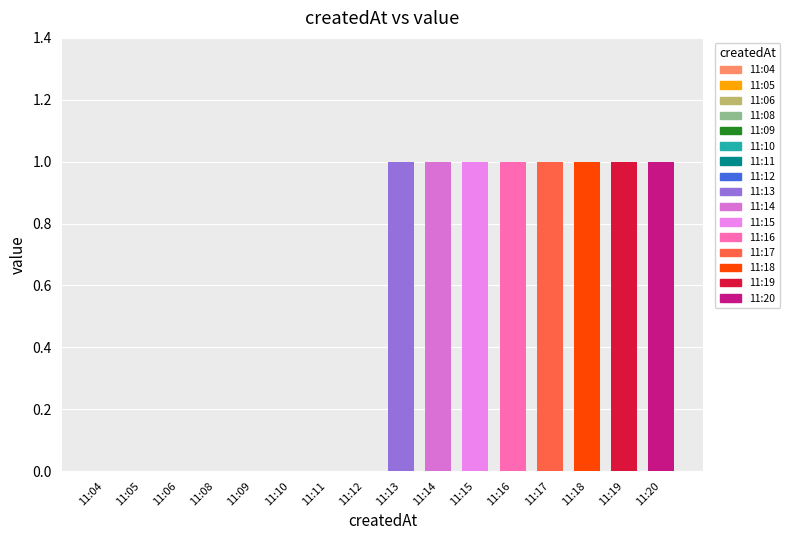

What is the sum of all values?

8